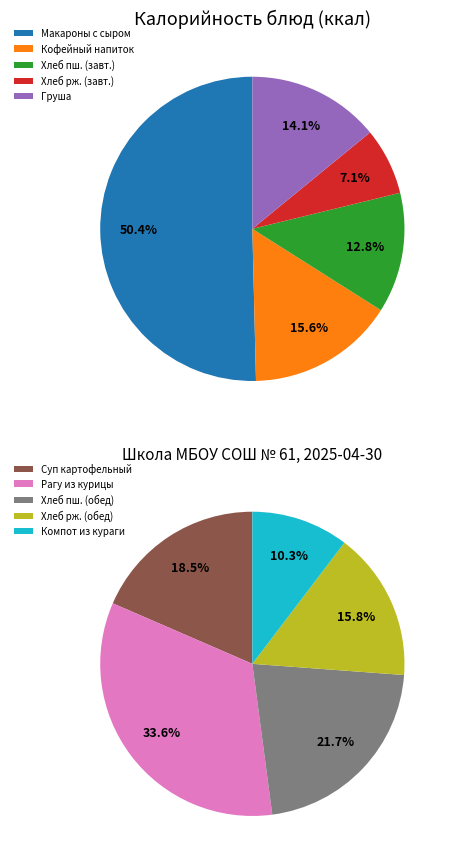

Which slice is the largest?

Макароны отварные с сыром